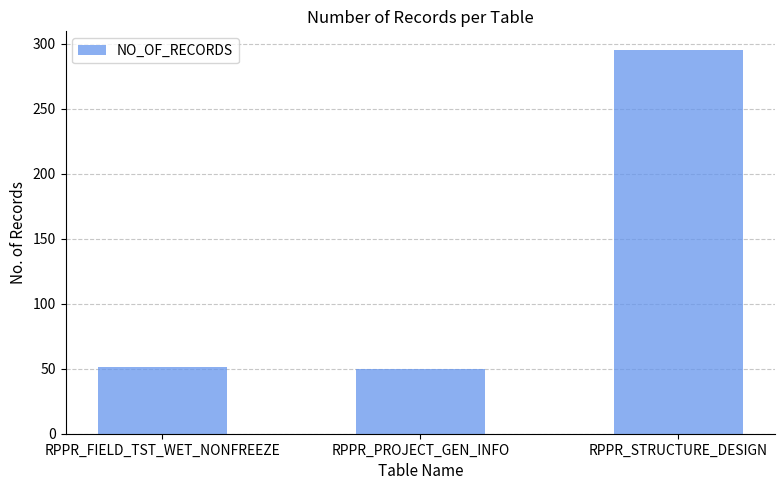

Between RPPR_STRUCTURE_DESIGN and RPPR_PROJECT_GEN_INFO, which is larger?

RPPR_STRUCTURE_DESIGN